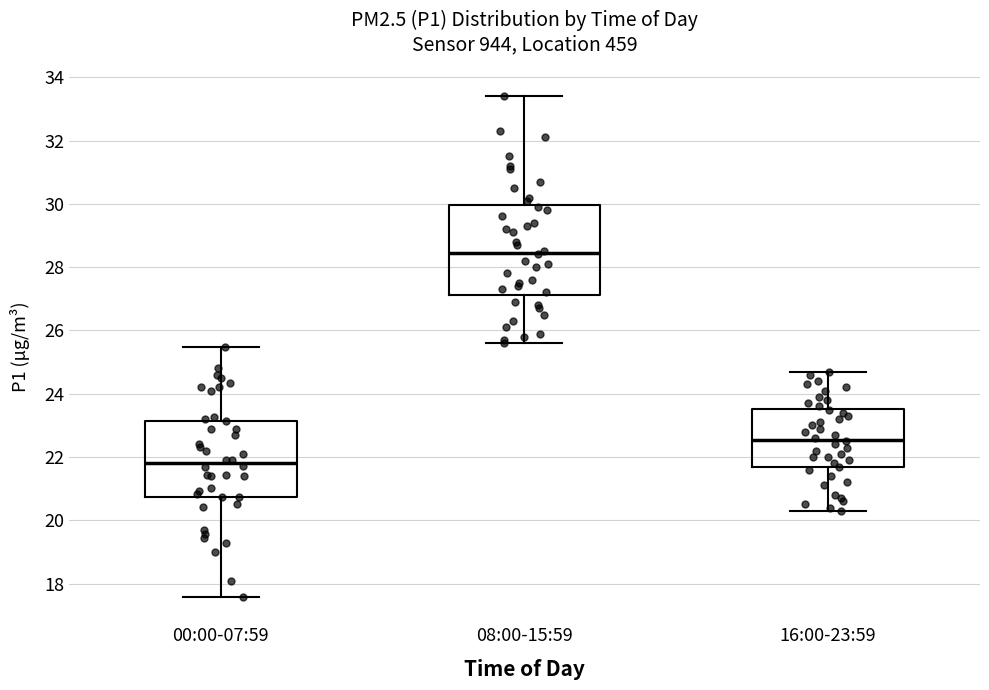

Where does the median line of the box for 00:00-07:59 sit on the y-axis? The values are not printed on the chart, so give them approximately, as read against the axis.

21.8